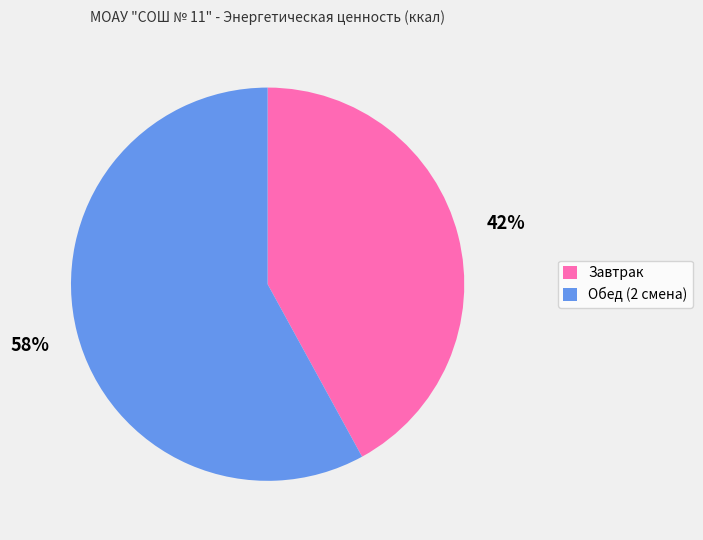

How many slices are in this pie chart?

2